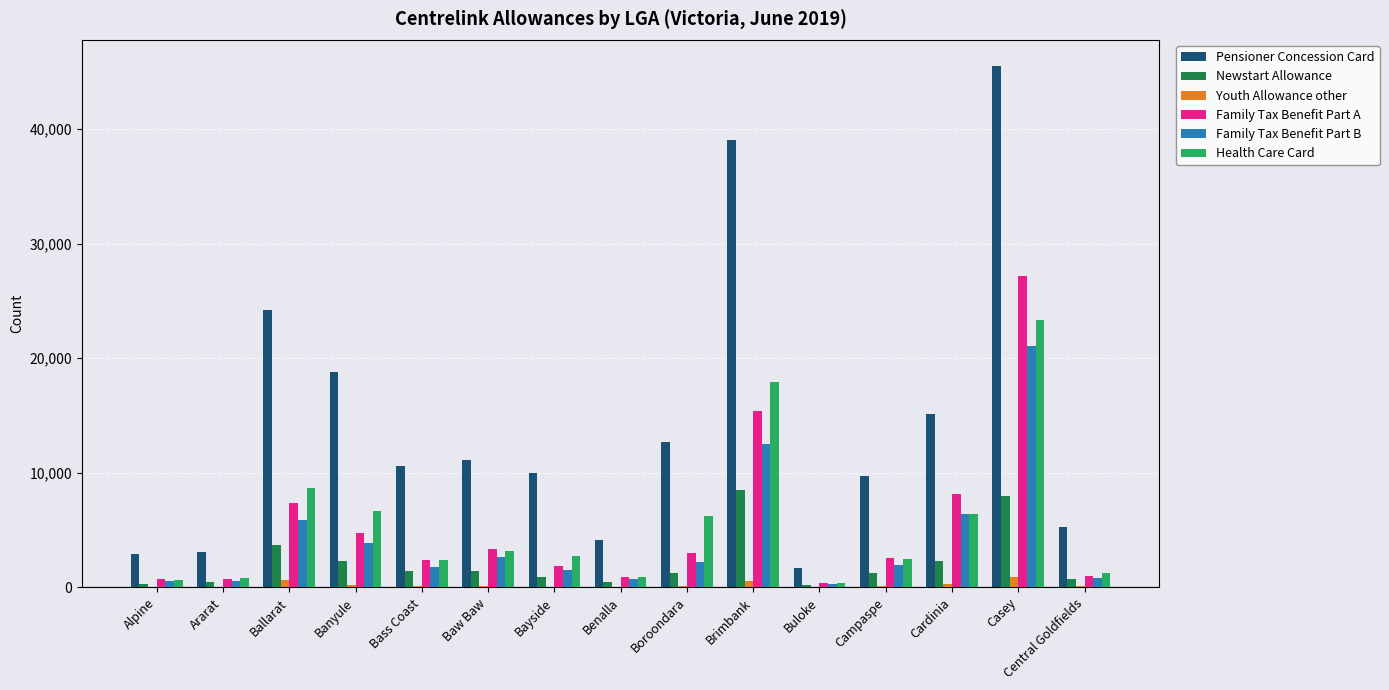

At which category is the sum across all series the highest?

Casey